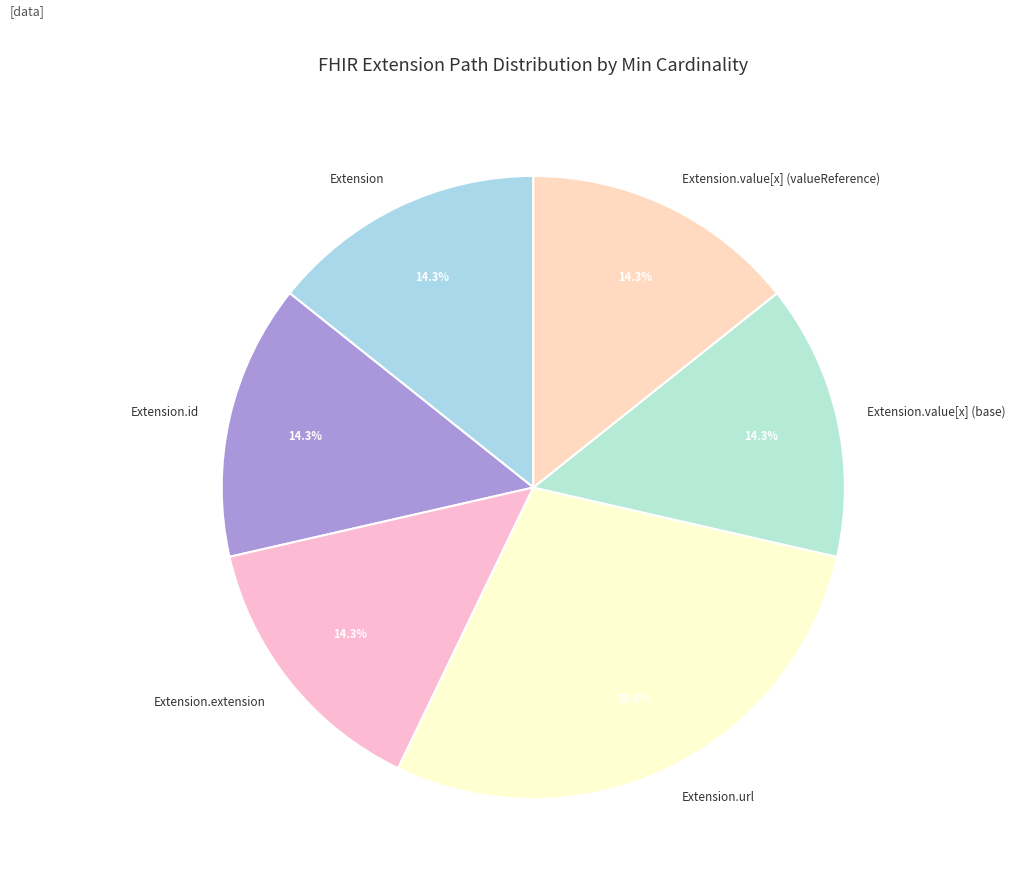

To the nearest percent, what percentage of the pie is Extension.id?

14%